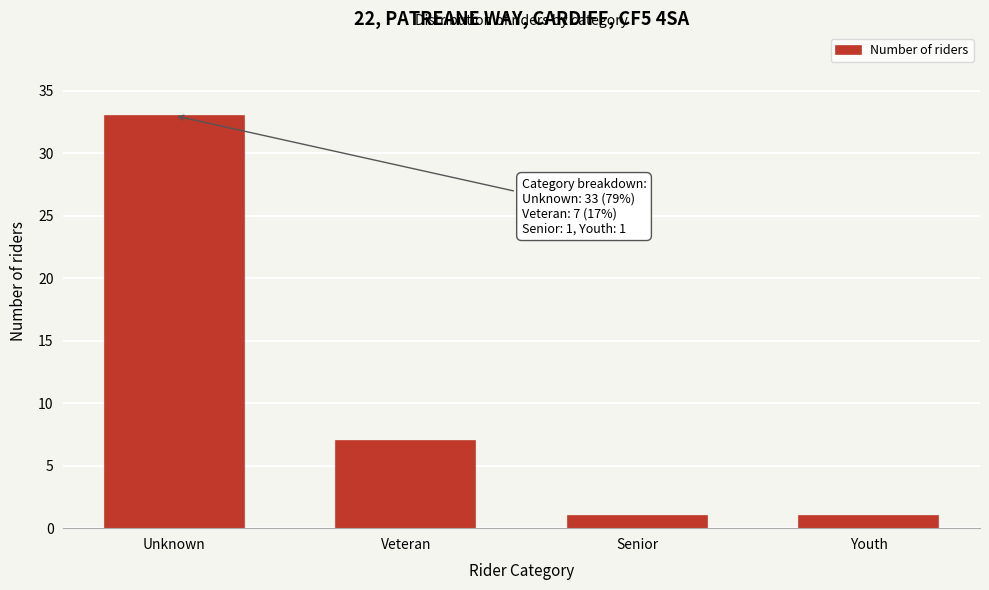

Reading left to right, list all the values displayed in this chart.

Unknown=33	Veteran=7	Senior=1	Youth=1